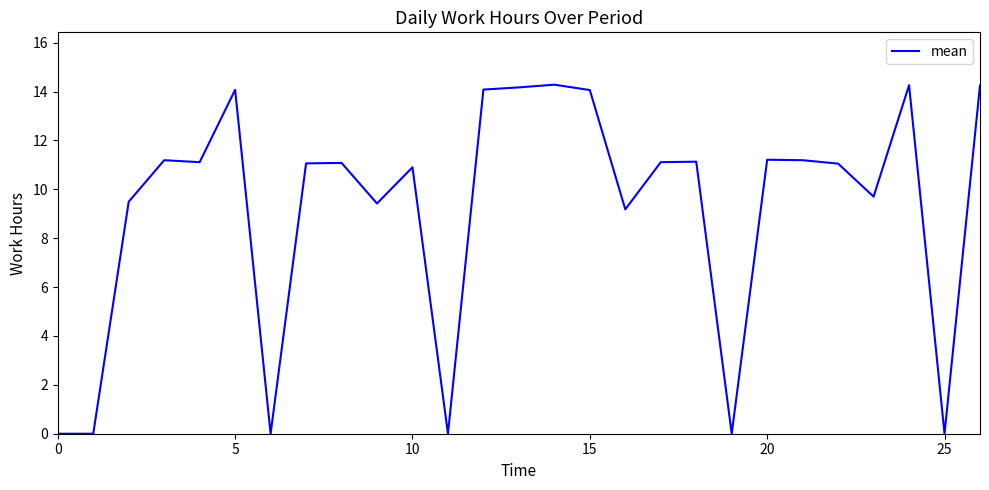

What is the difference between the maximum and minimum values?

14.3